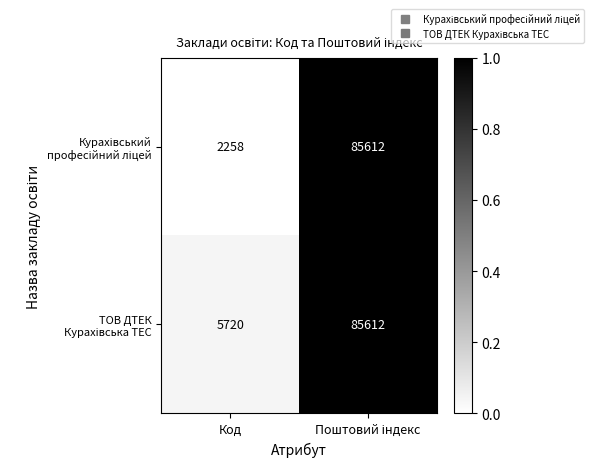

What is the spread (max minus min) of values at Код?

3462